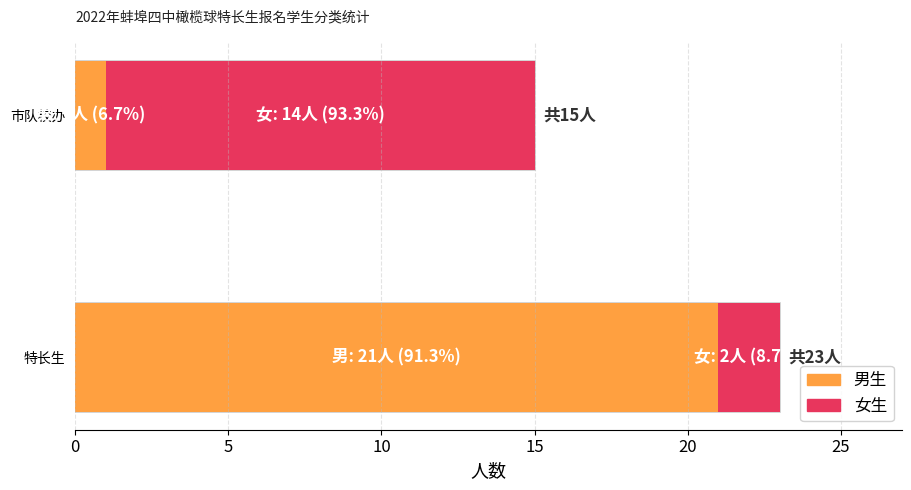

At how many categories does at least one series exceed 10?

2